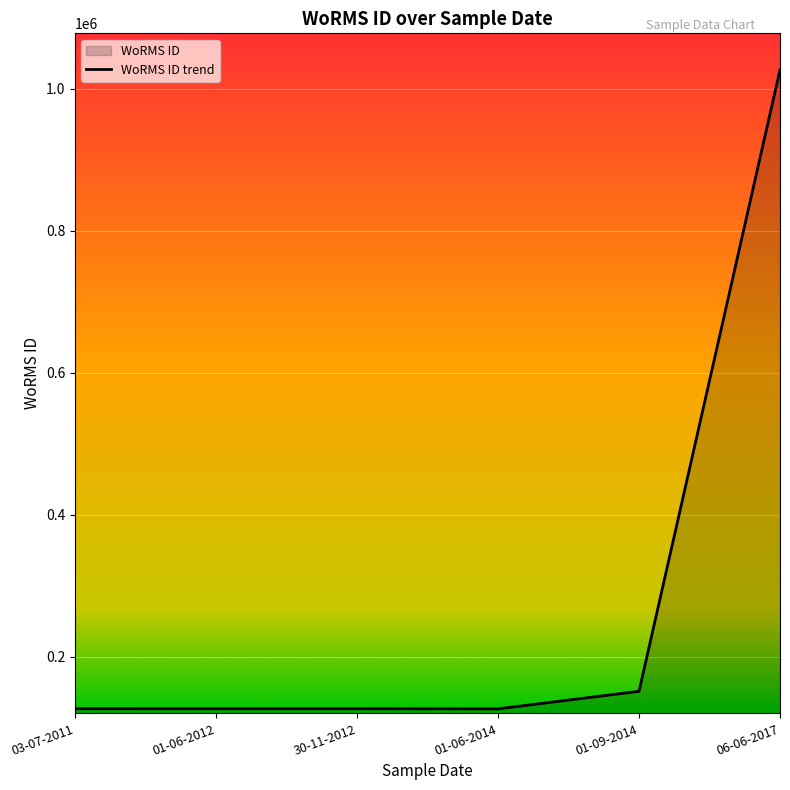

What is the label of the 6th point from the right?

03-07-2011